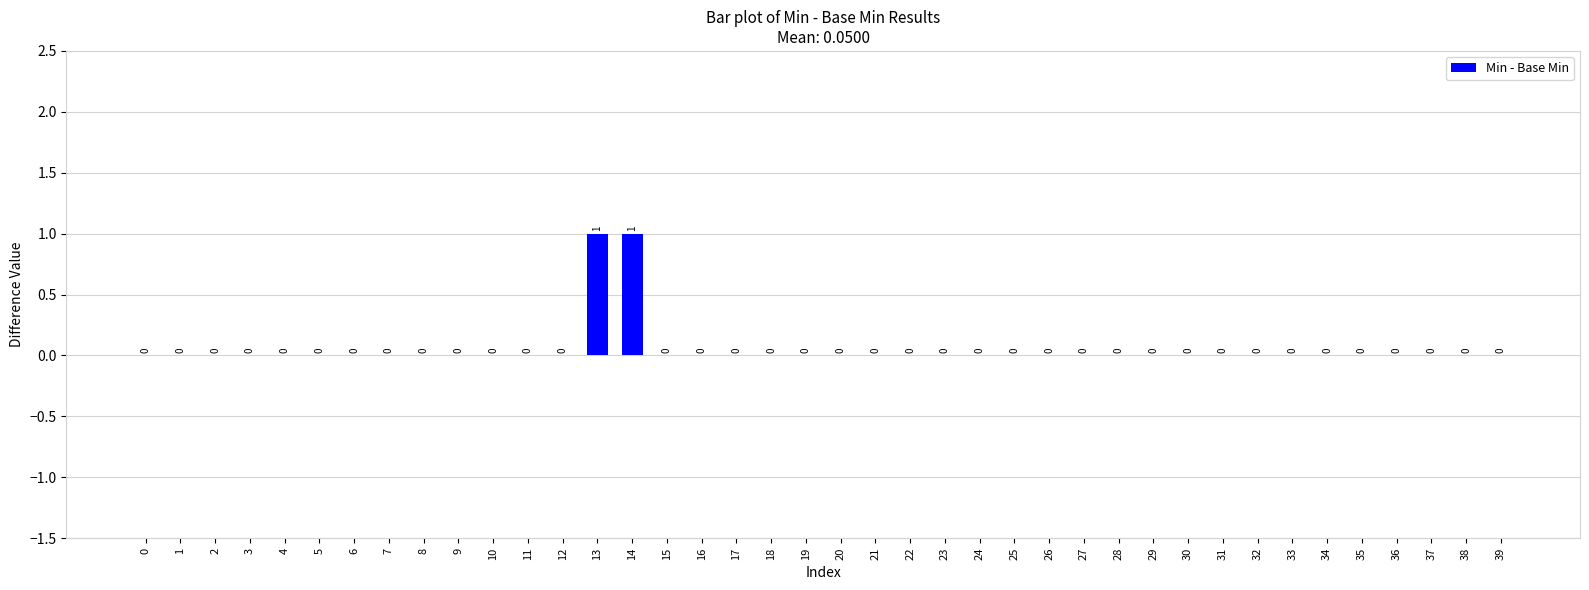

What is the greatest value displayed?

1